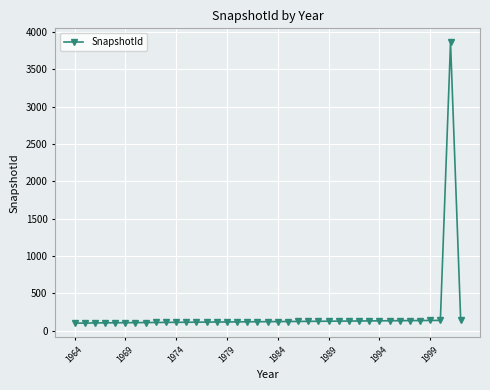

What is the maximum value shown in the chart?

3863